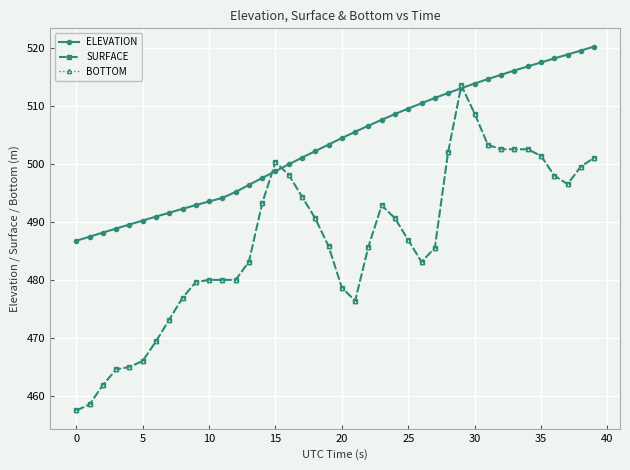

Is this an area chart (filled region under the line)?

No